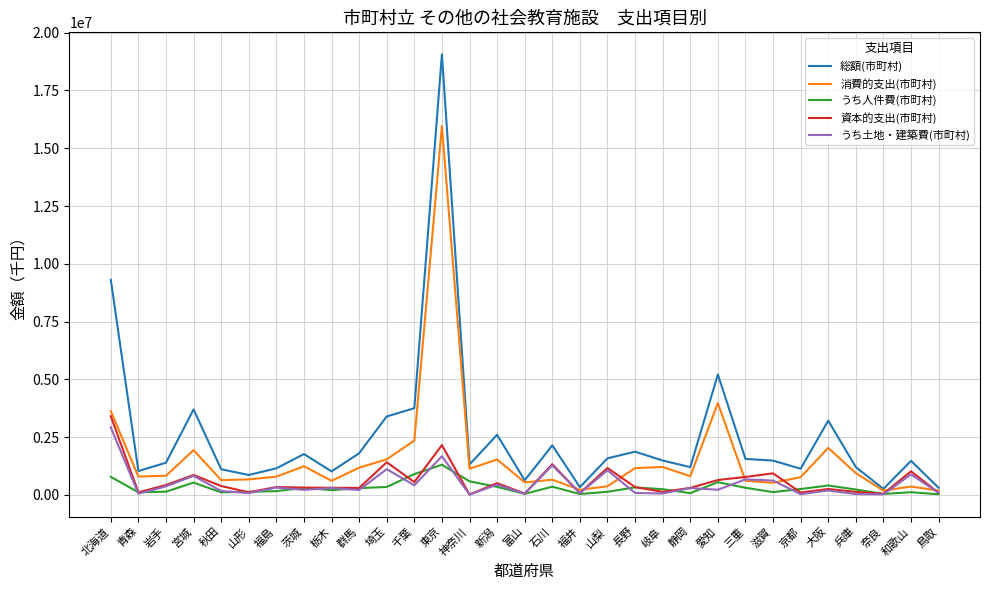

At which label does うち人件費(市町村) first exceed 250413?

北海道